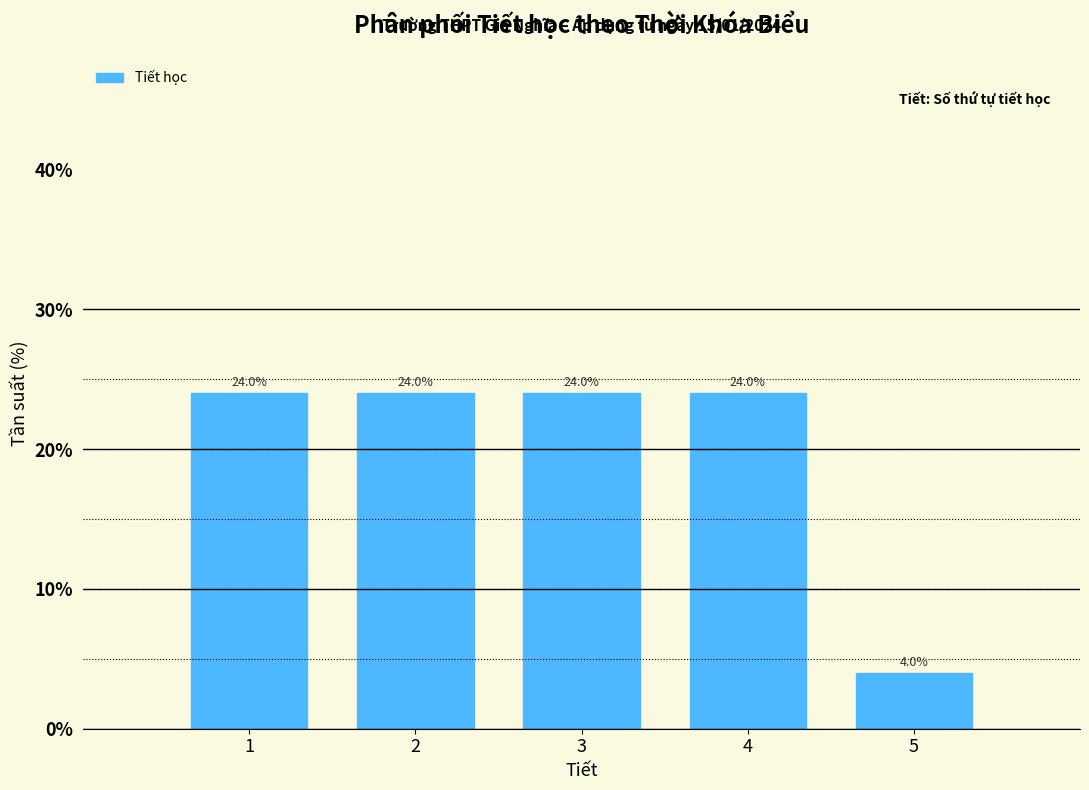

Reading right to left, list all the values displayed in this chart.

5=4	4=24	3=24	2=24	1=24